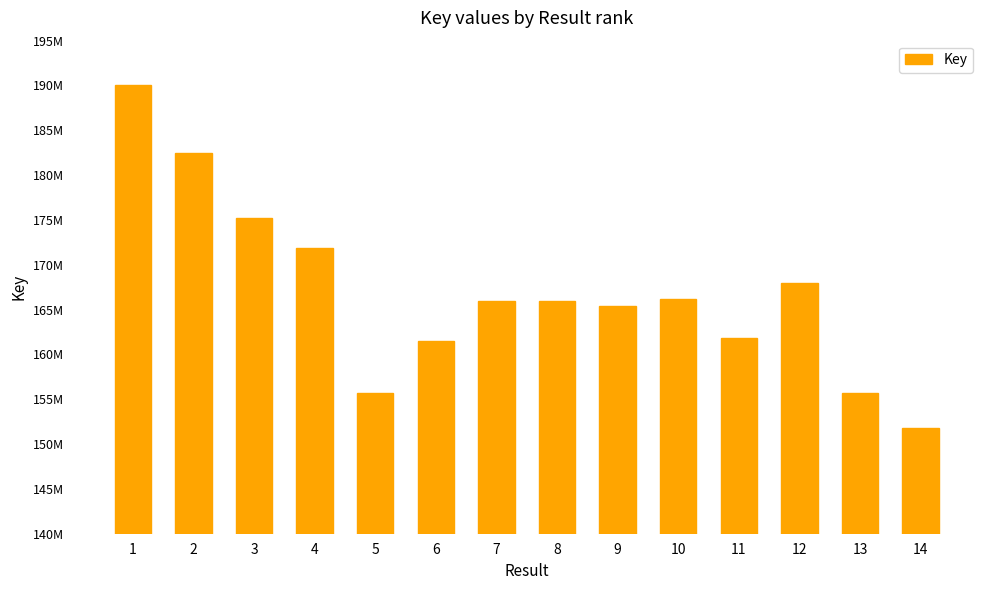

Does the chart contain any negative values?

No